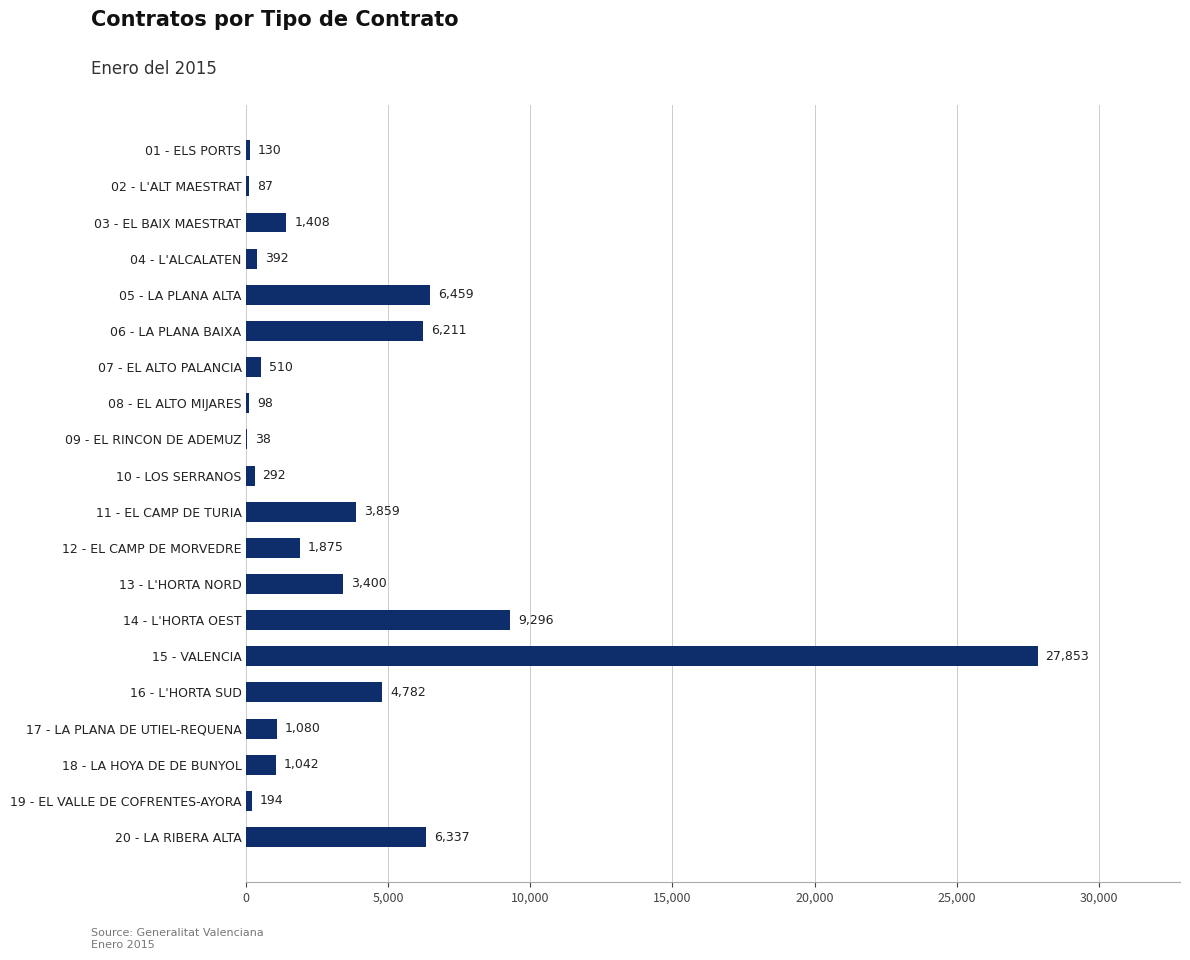

True or false: the data shows 2413 at 20 - LA RIBERA ALTA.

False